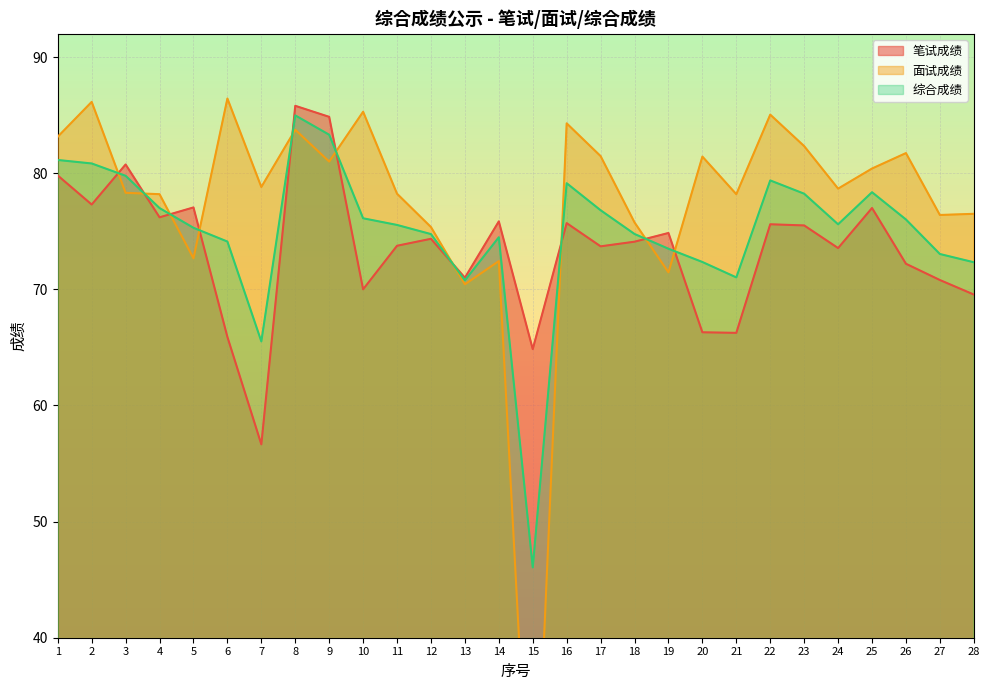

Reading left to right, what are all the values shown in this chart?

笔试成绩: 79.8	77.3	80.8	76.2	77.0	65.9	56.6	85.8	84.8	70.0	73.8	74.3	71.0	75.8	64.8	75.7	73.7	74.1	74.8	66.3	66.2	75.6	75.5	73.5	77.0	72.2	70.8	69.5
面试成绩: 83.1	86.1	78.3	78.2	72.7	86.4	78.8	83.7	81.0	85.3	78.2	75.4	70.4	72.4	17.9	84.3	81.5	75.8	71.5	81.4	78.2	85.0	82.3	78.7	80.4	81.7	76.4	76.5
综合成绩: 81.1	80.8	79.8	77.0	75.3	74.1	65.5	85.0	83.3	76.1	75.5	74.8	70.8	74.5	46.1	79.1	76.8	74.8	73.5	72.4	71.0	79.4	78.2	75.6	78.4	76.0	73.0	72.3